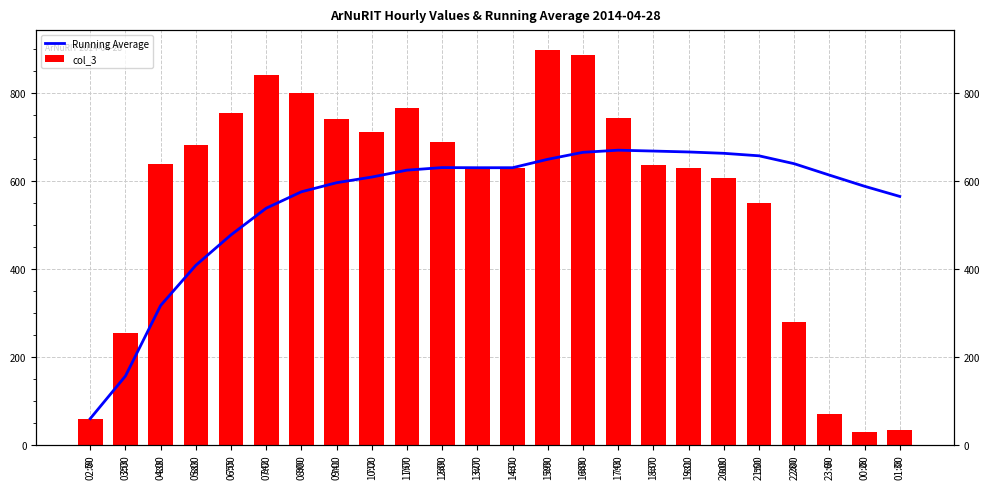

True or false: col_3 has a value of 608.0 at 20:00.

True